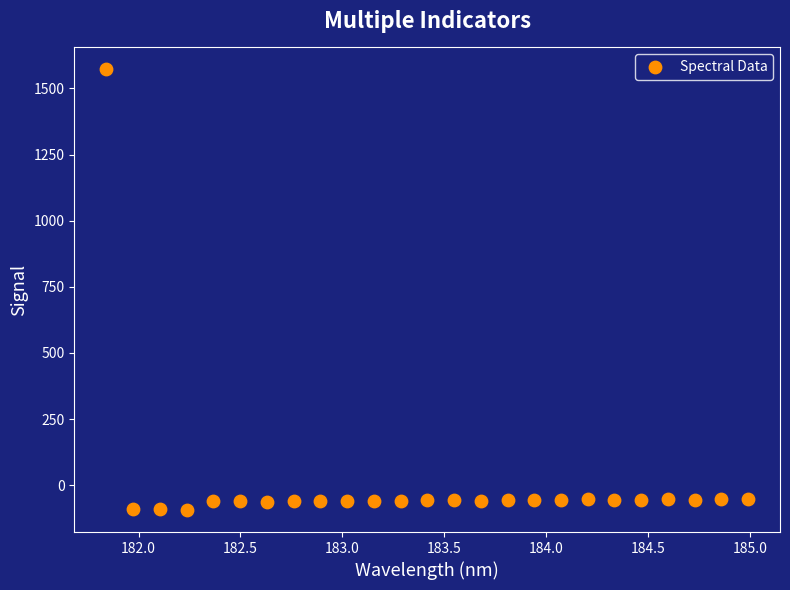

What is the range of X values (max minus min)?

3.1